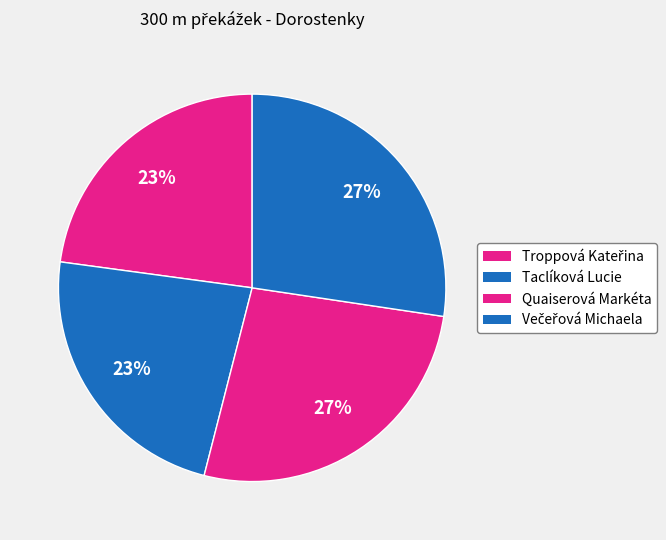

How many segments does this pie chart have?

4